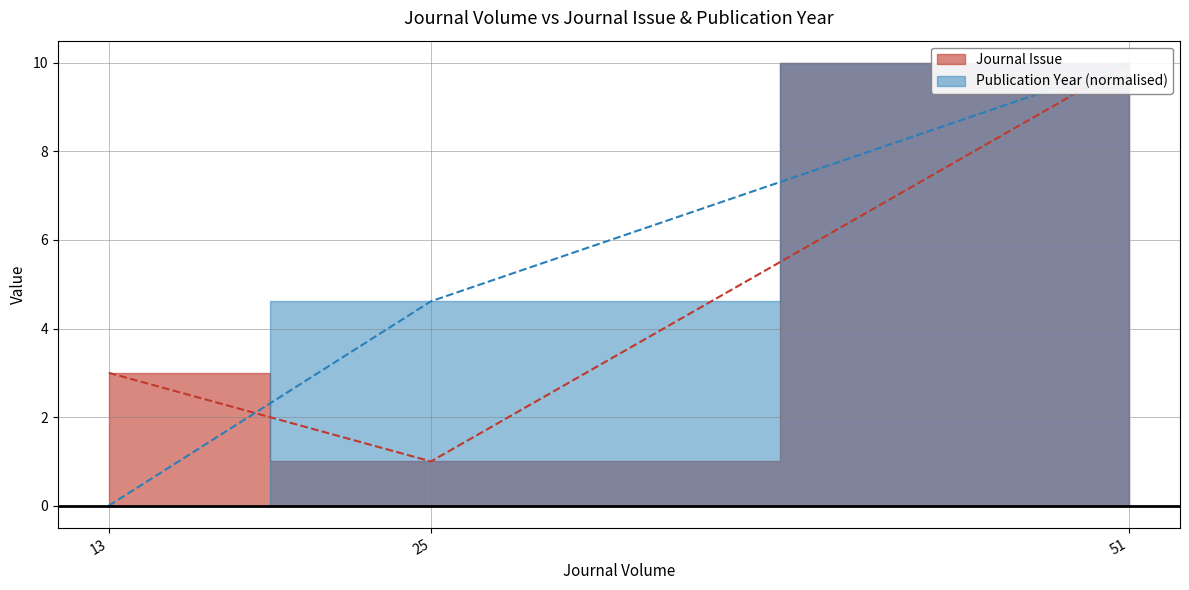

Which series has the largest total across all categories?

Publication Year